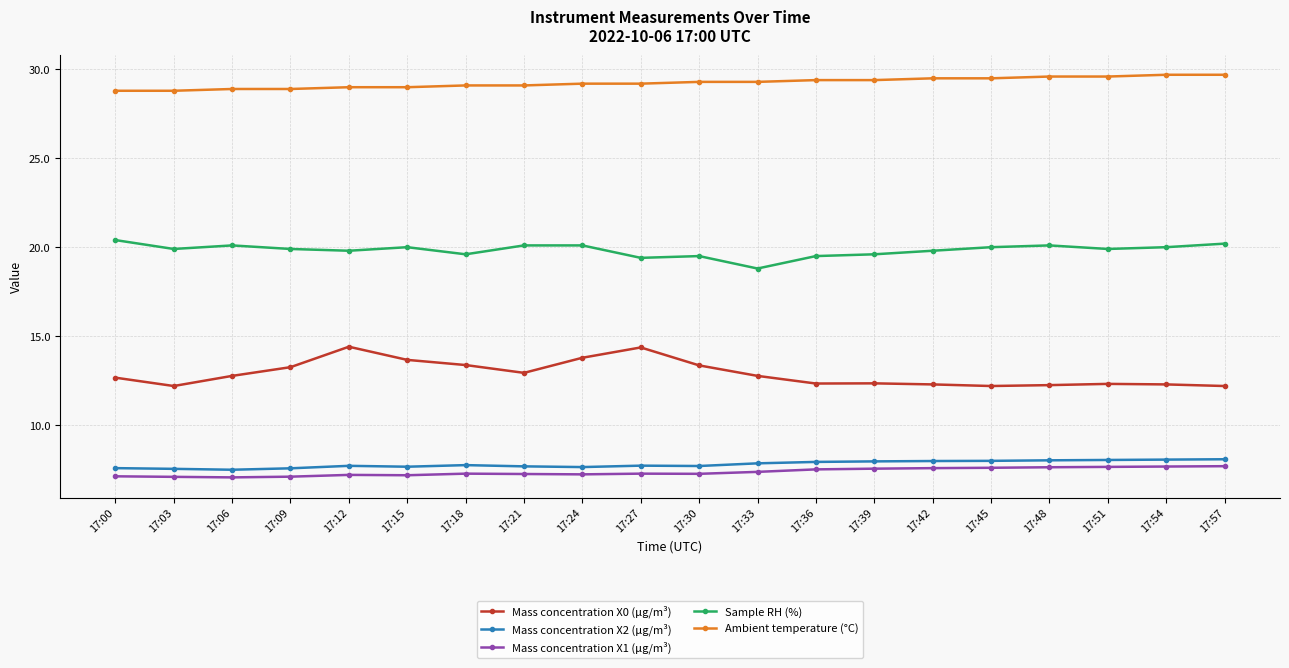

Rank the series by their maximum value, from highest to lowest.

Ambient temperature (°C), Sample RH (%), Mass concentration X0 (μg/m³), Mass concentration X2 (μg/m³), Mass concentration X1 (μg/m³)